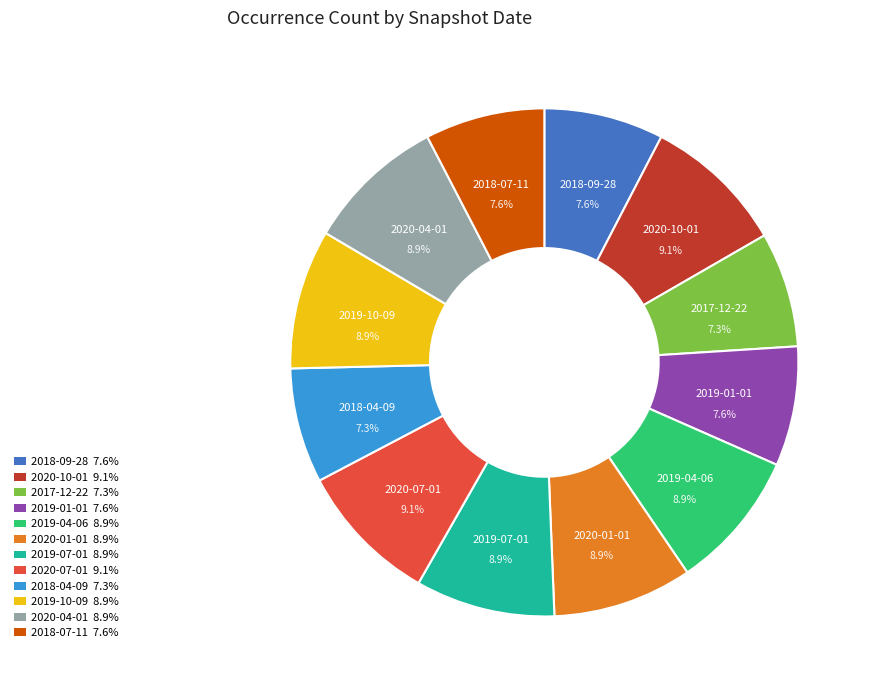

What percentage is NOT represented by 2018-09-28?

92.4%